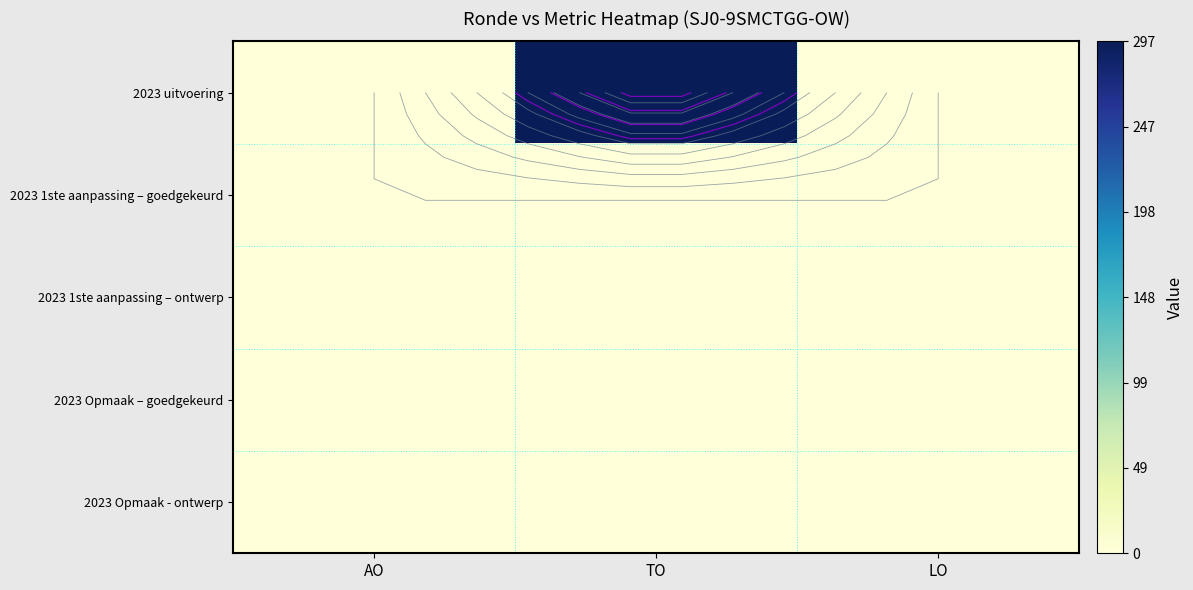

Between TO and LO, which is larger?

TO